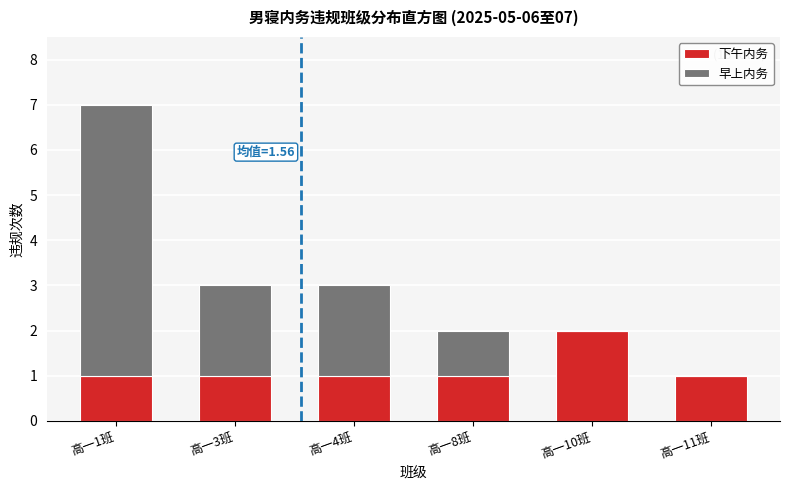

Reading left to right, transcribe the values for 下午内务.

高一1班=1	高一3班=1	高一4班=1	高一8班=1	高一10班=2	高一11班=1